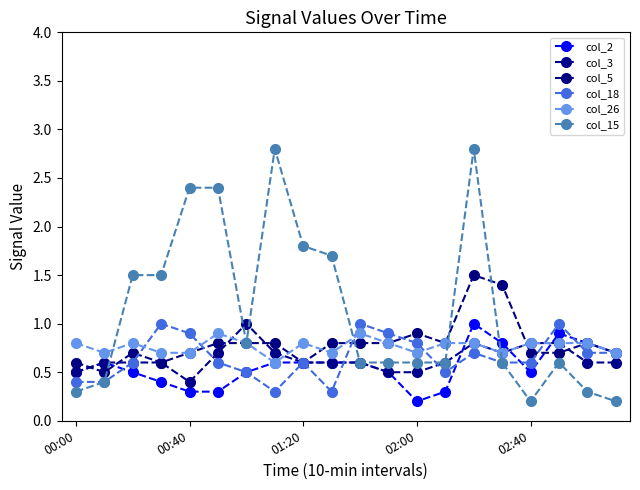

What are all the series names shown in the legend?

col_2, col_3, col_5, col_18, col_26, col_15